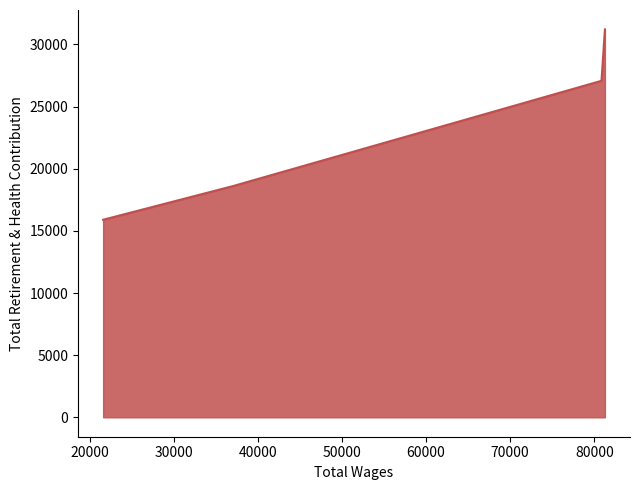

Count the number of values greater than 27073.

1